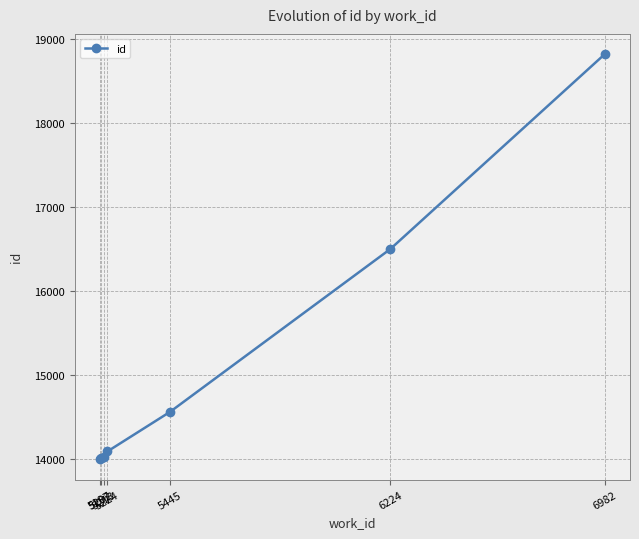

What is the value of the 3rd point from the left?

14028.0